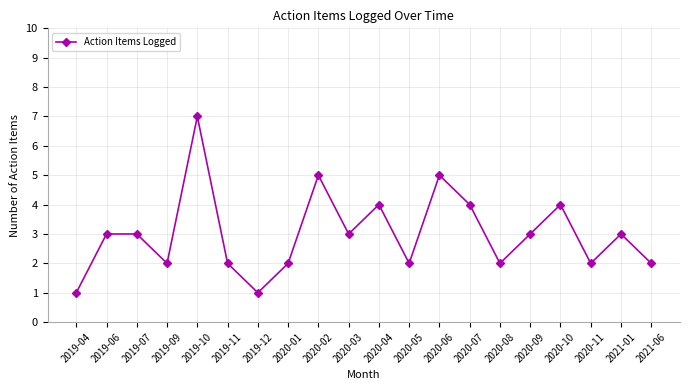

Is it true that the value at 2019-09 is 2?

True